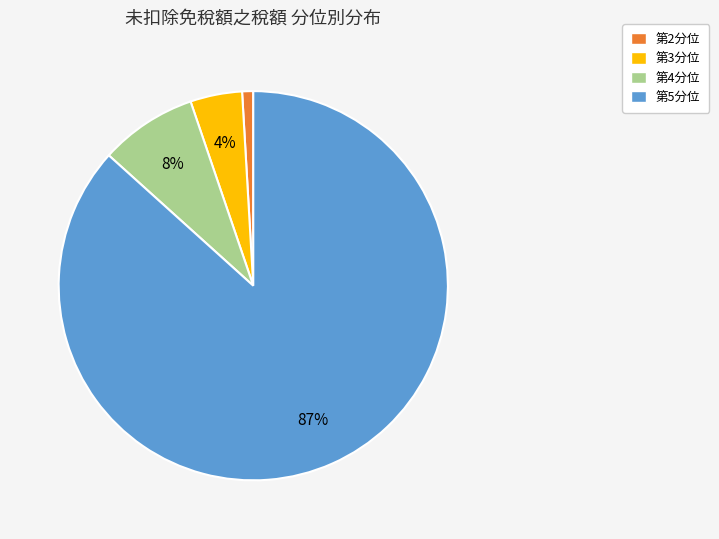

Which slice is the largest?

第5分位